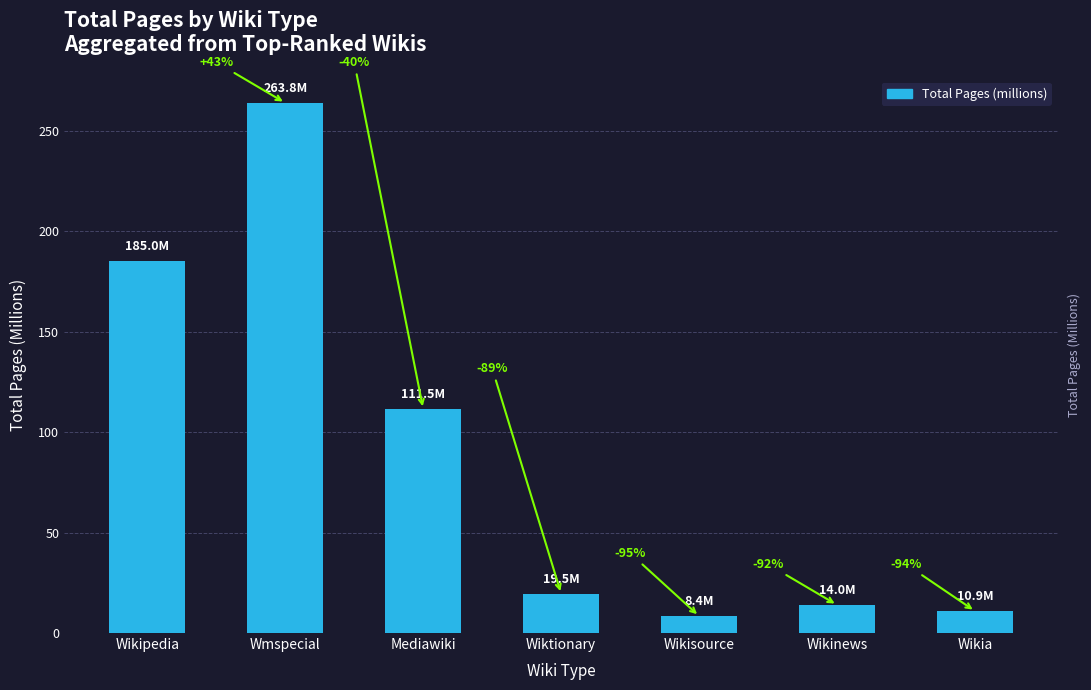

How many bars are there in total?

7